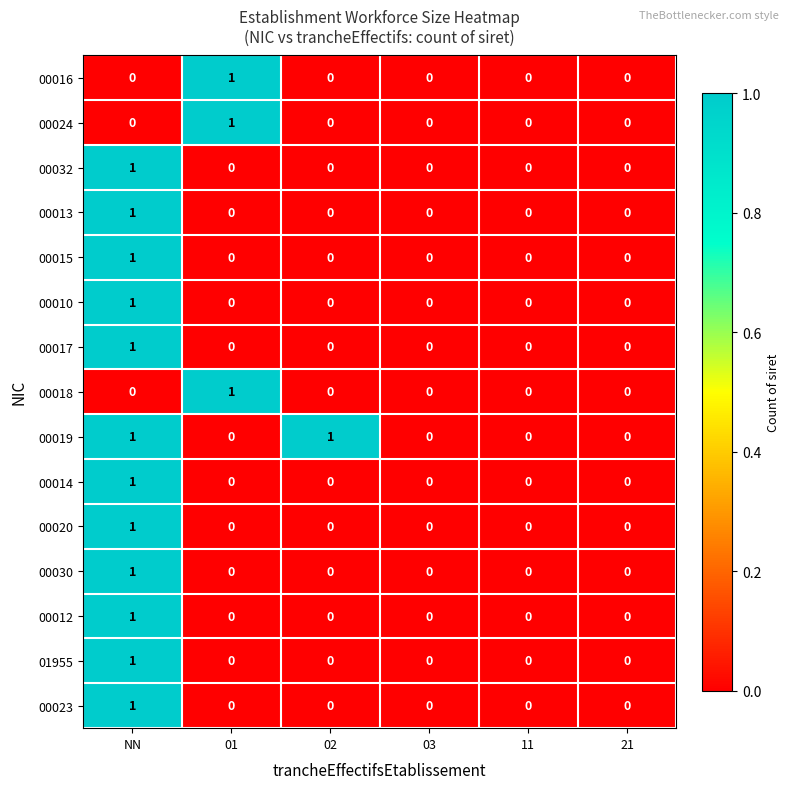

Count the 00016 values in the range 0 to 1.

6